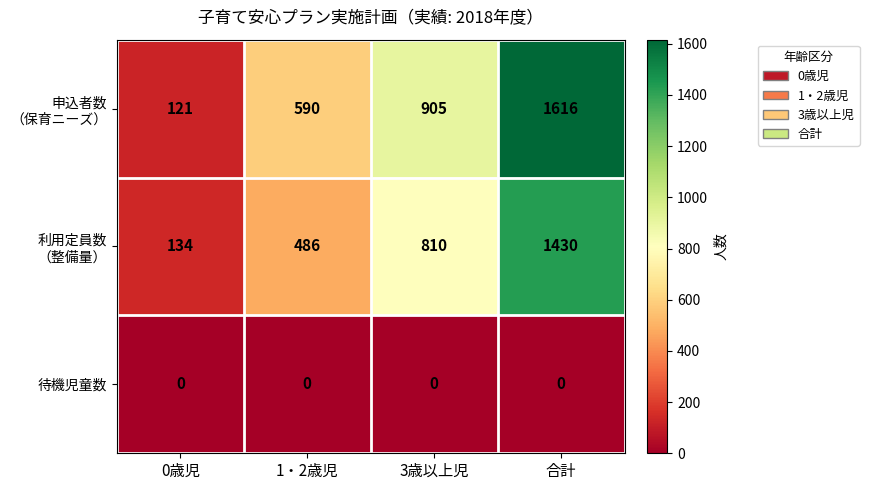

Which category has the highest value across all series?

合計